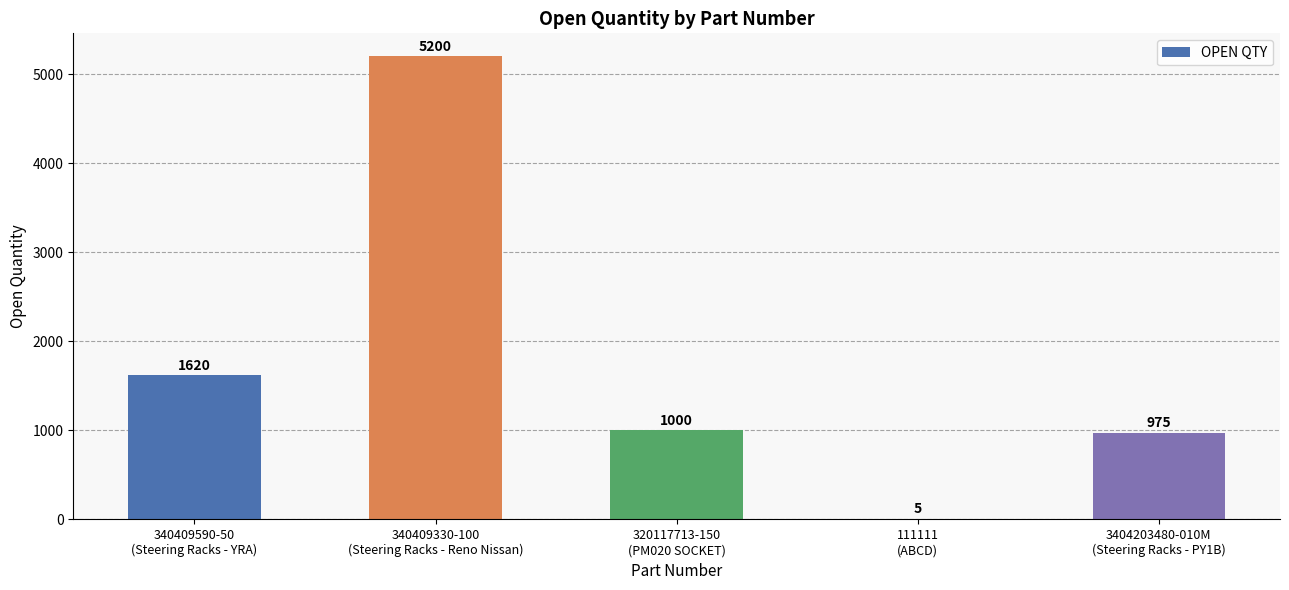

What is the maximum value shown in the chart?

5200